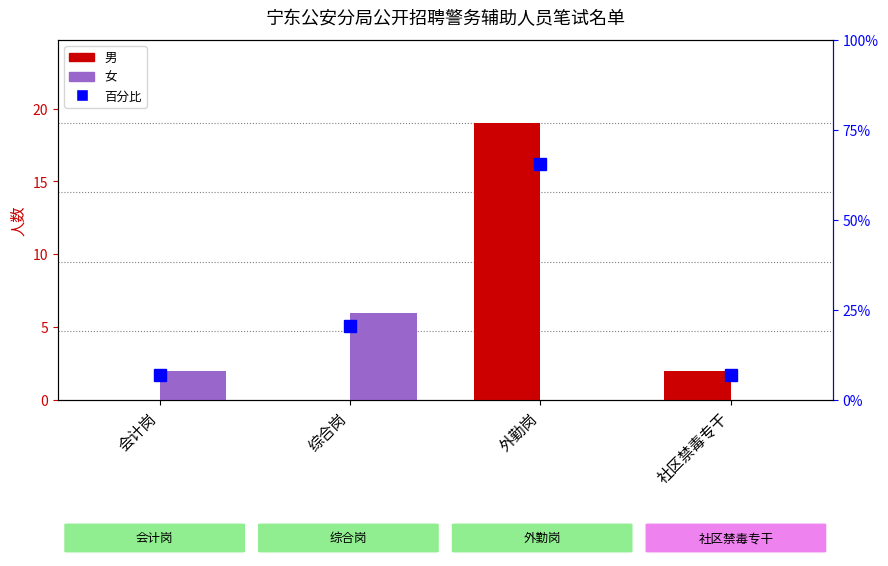

Reading left to right, list all the values displayed in this chart.

男: 0.0	0.0	19.0	2.0
女: 2.0	6.0	0.0	0.0
百分比: 6.9	20.7	65.5	6.9